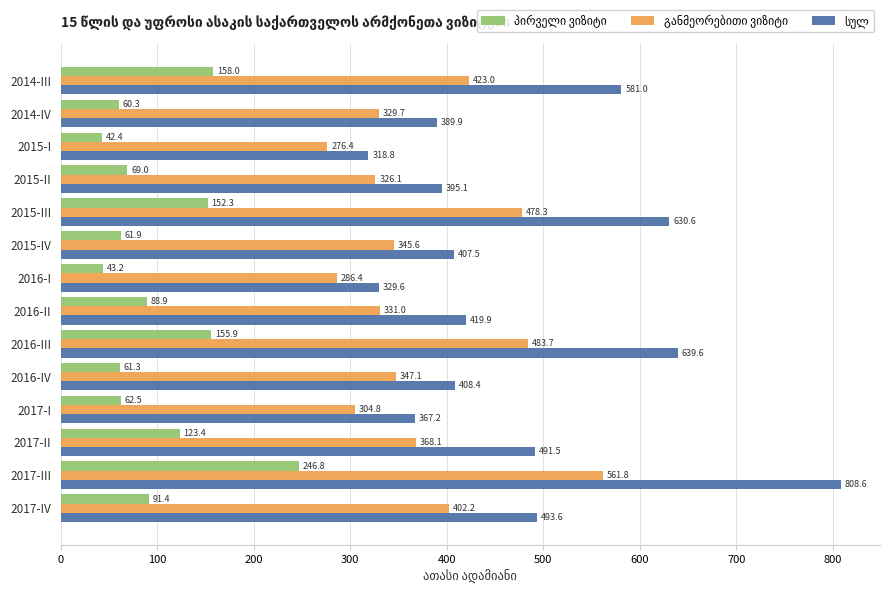

Which label corresponds to the smallest value in the chart?

2015-I